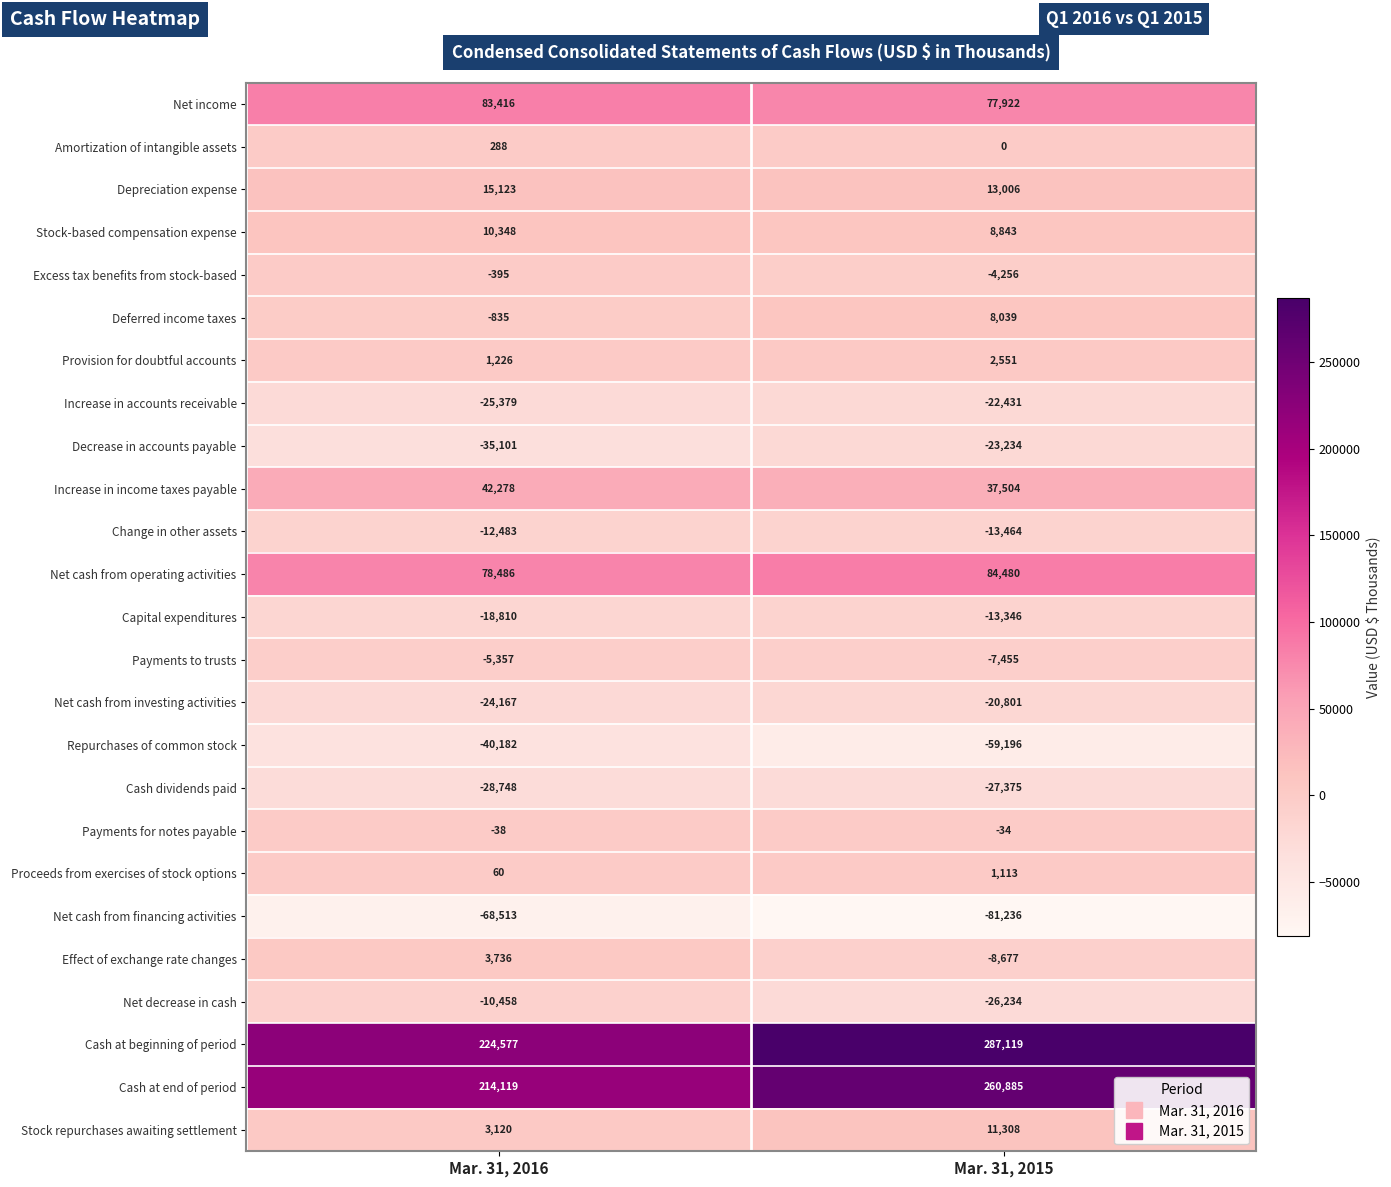

Which series has the largest range (max minus min)?

Cash at beginning of period